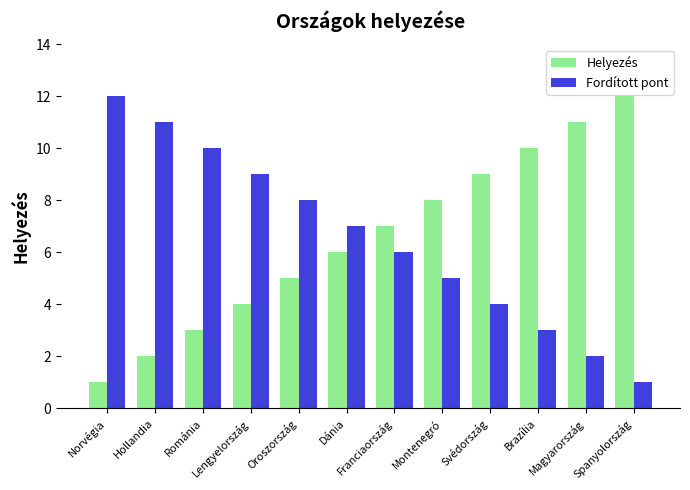

Reading left to right, transcribe all the data shown in this chart.

Helyezés: 1	2	3	4	5	6	7	8	9	10	11	12
Fordított pont: 12	11	10	9	8	7	6	5	4	3	2	1